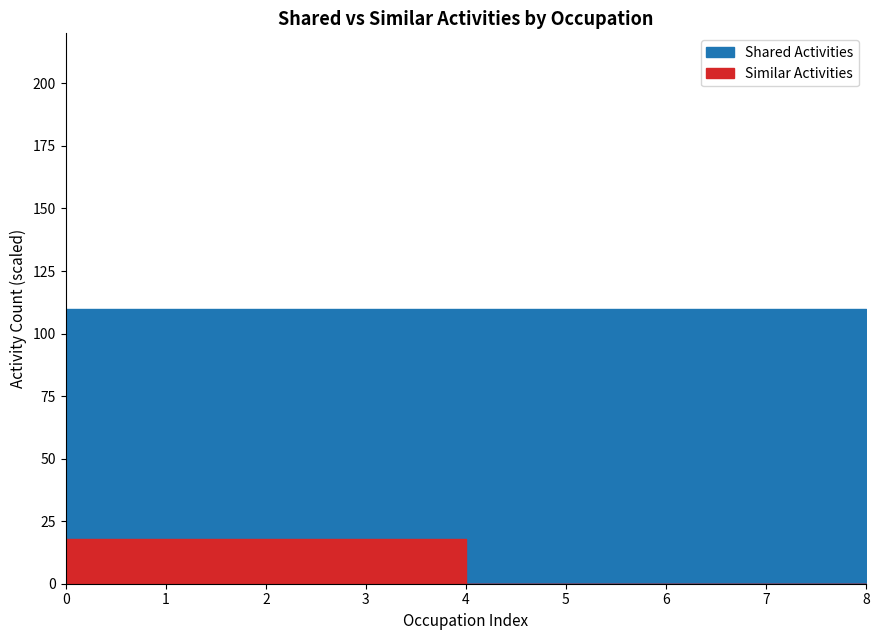

Which series has the largest total across all categories?

Shared Activities